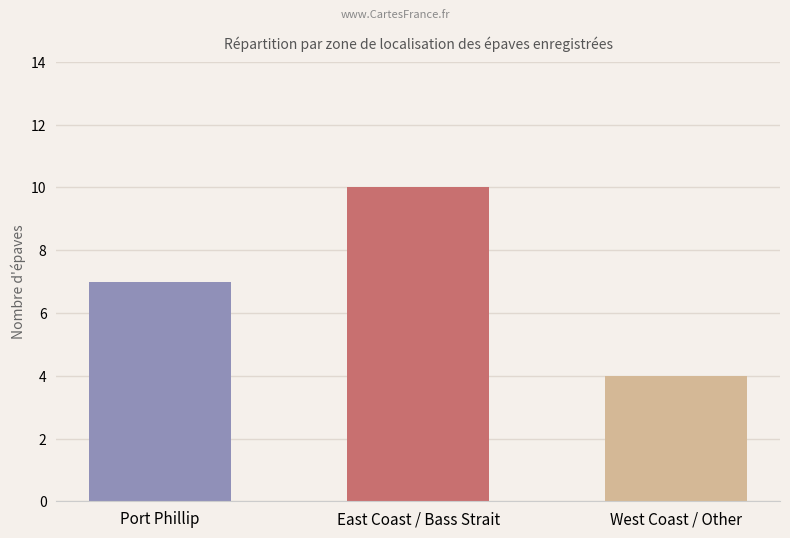

What is the change in value from Port Phillip to East Coast / Bass Strait?

+3